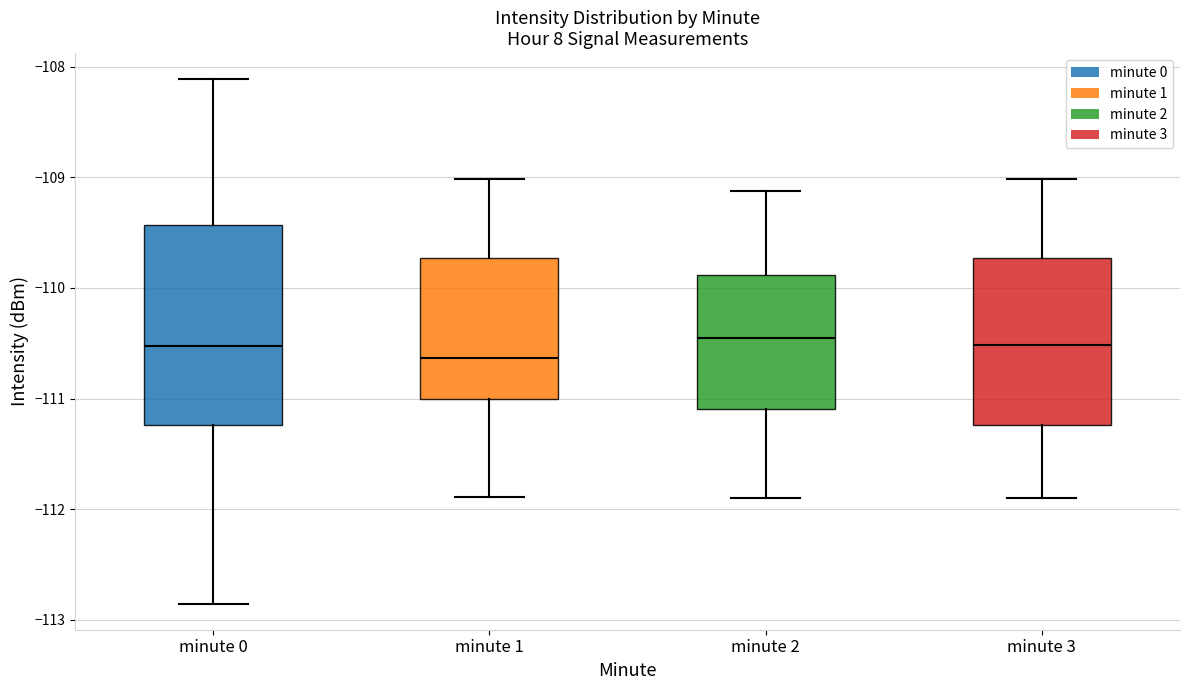

Reading left to right, transcribe this box plot: for each box, give where its median line is, the range the box spans, and where its two whiskers end, as read against the y-axis. The values are not printed on the chart, so give them approximately, as read against the axis.

minute 0: median -110.5, box -111.2 to -109.4, whiskers -112.9 to -108.1
minute 1: median -110.6, box -111.0 to -109.7, whiskers -111.9 to -109.0
minute 2: median -110.5, box -111.1 to -109.9, whiskers -111.9 to -109.1
minute 3: median -110.5, box -111.2 to -109.7, whiskers -111.9 to -109.0